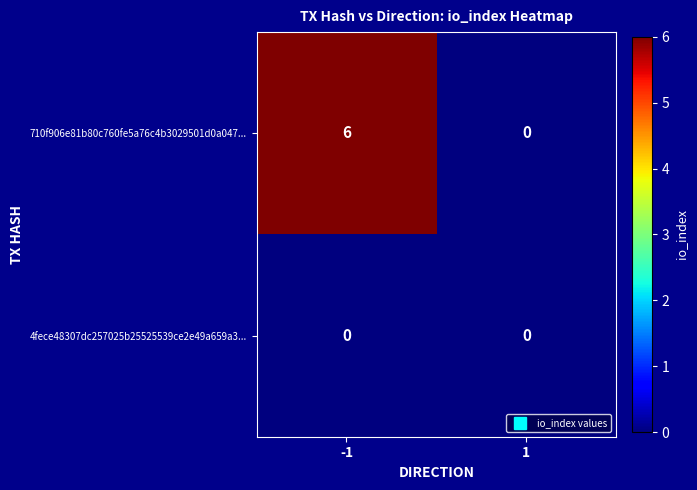

What is the maximum value for 710f906e81b80c760fe5a76c4b3029501d0a047...?

6